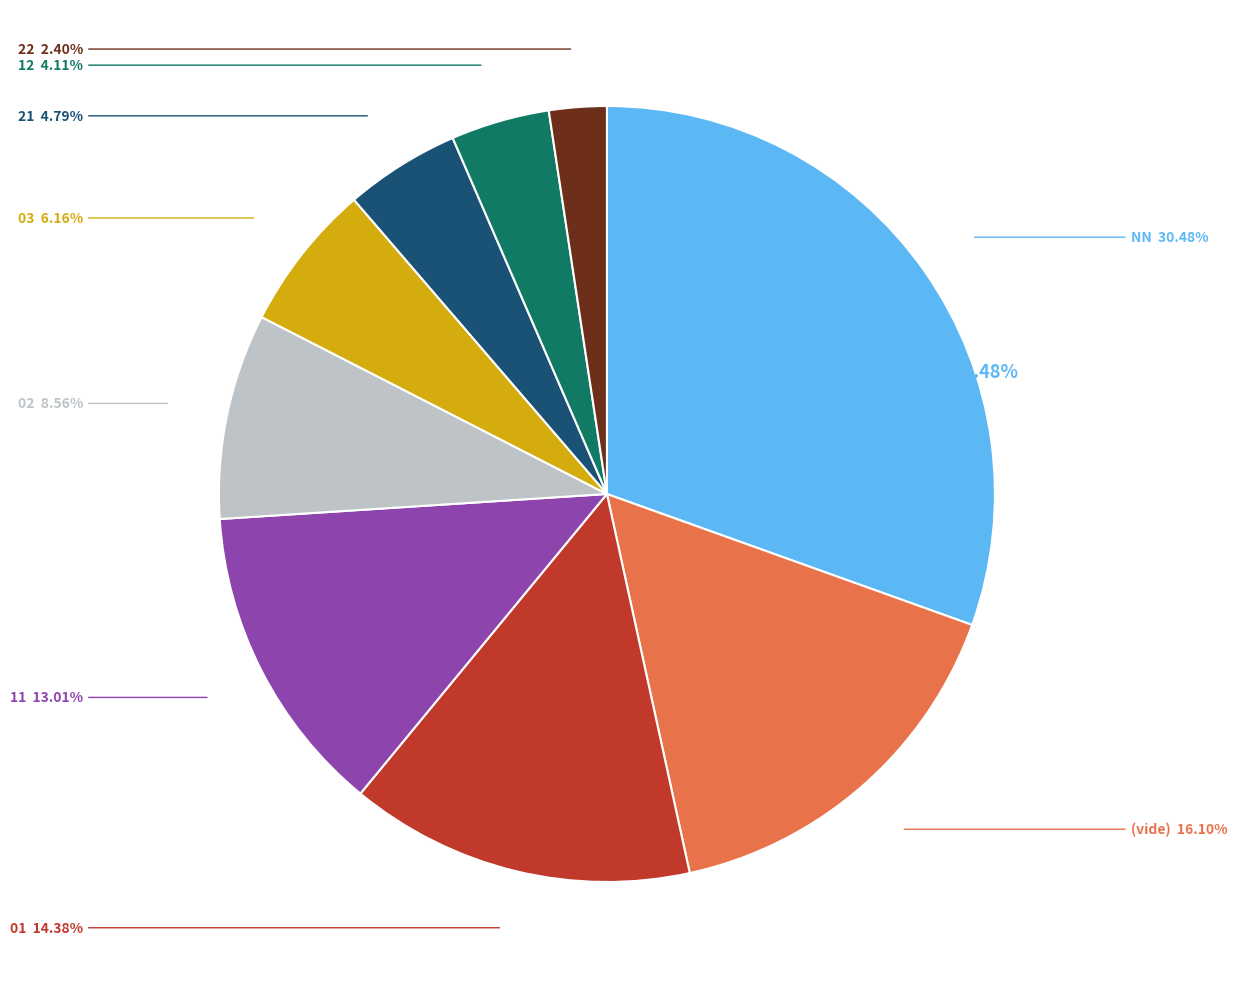

How many segments does this pie chart have?

9